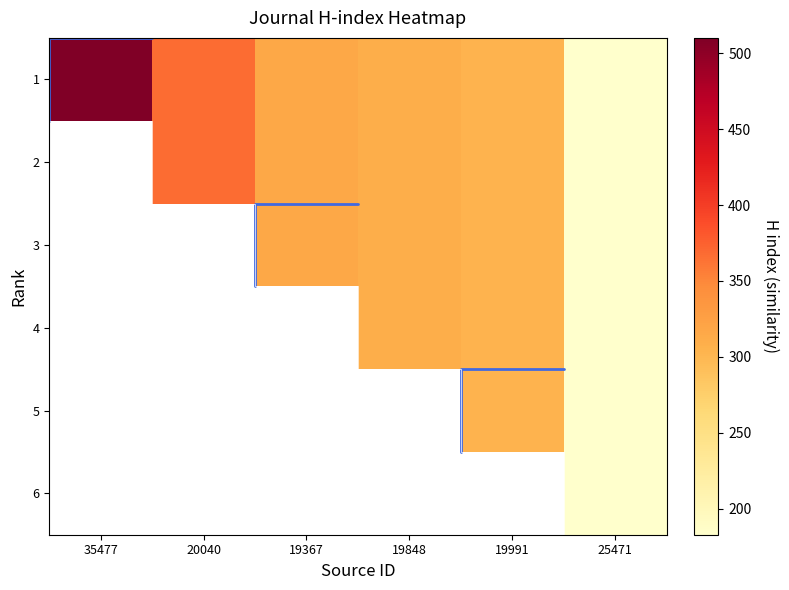

At 25471, list the series in order from largest to smallest.

1, 2, 3, 4, 5, 6